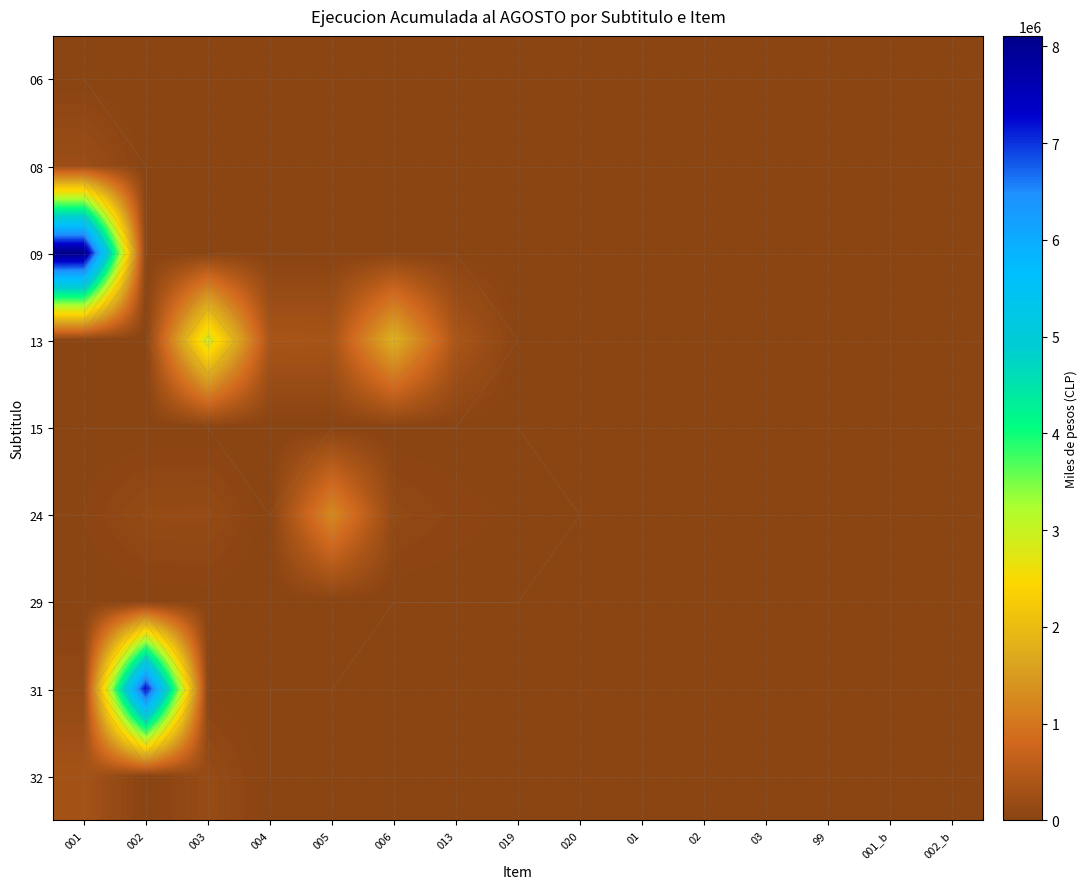

Rank the series at 019 from highest to lowest value.

24, 06, 08, 09, 13, 15, 29, 31, 32